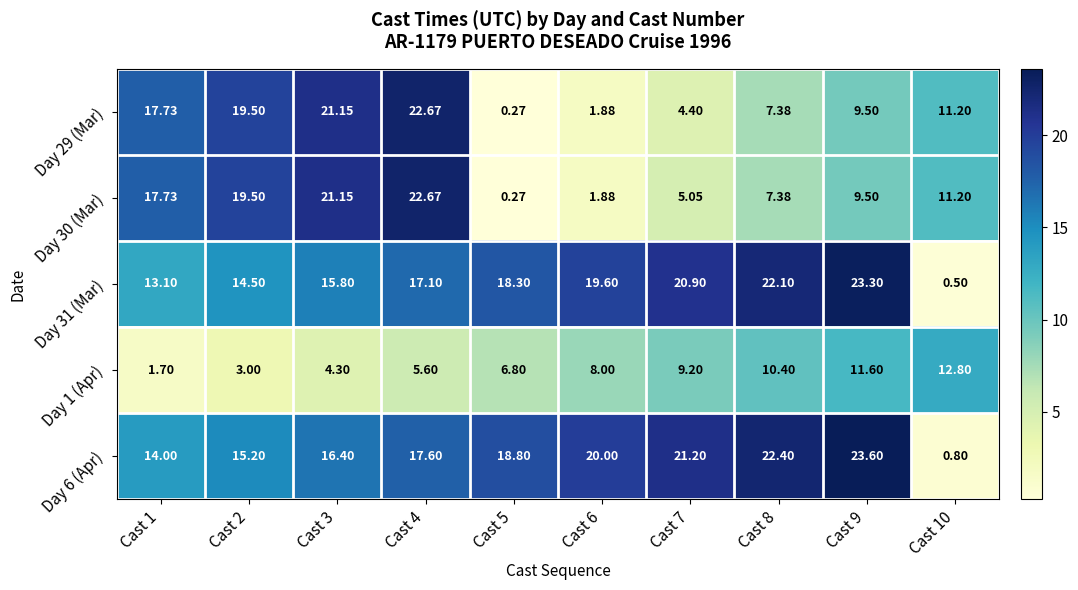

Is the value of Day 29 (Mar) at Cast 5 greater than the value of Day 6 (Apr) at Cast 4?

No